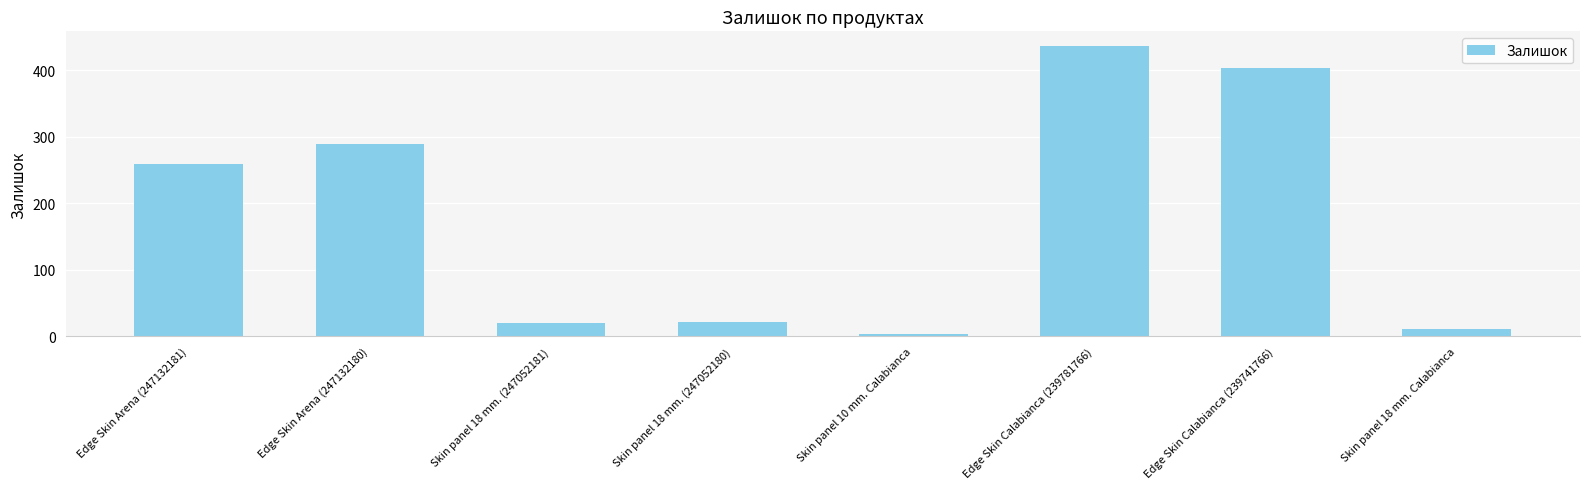

The value at Edge Skin Arena (247132181) is 260. True or false?

True